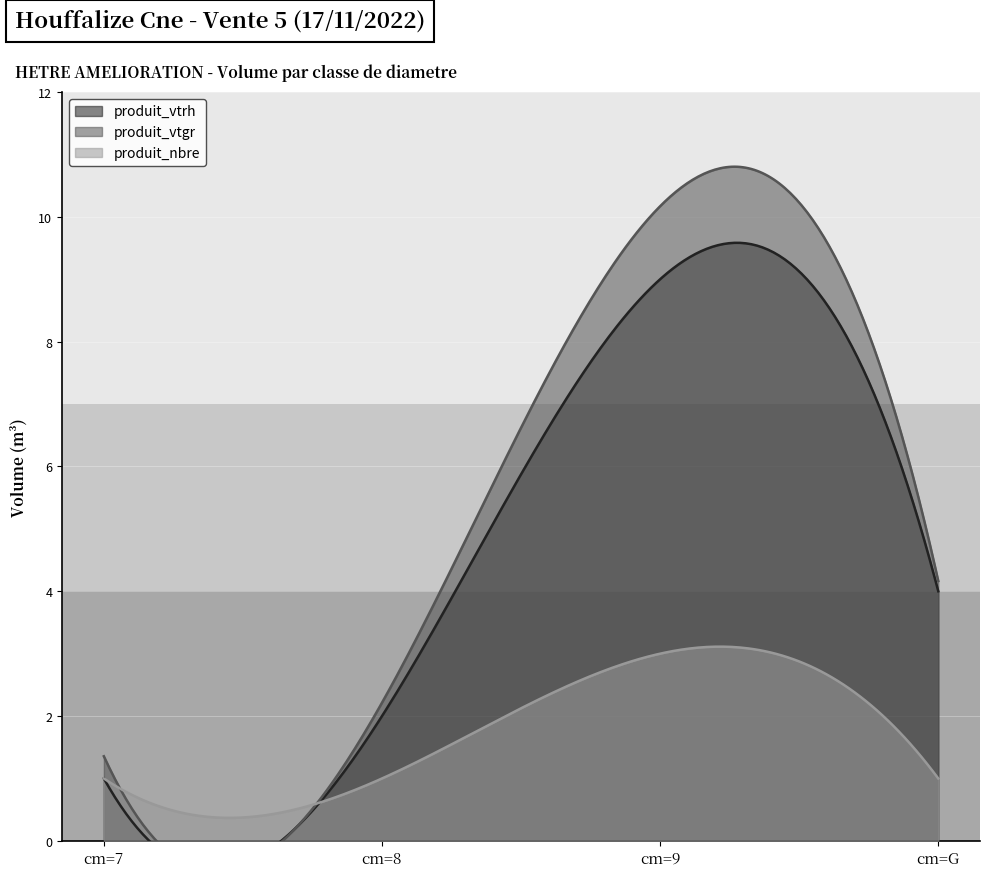

What is the label of the 2nd point from the left?

cm=8